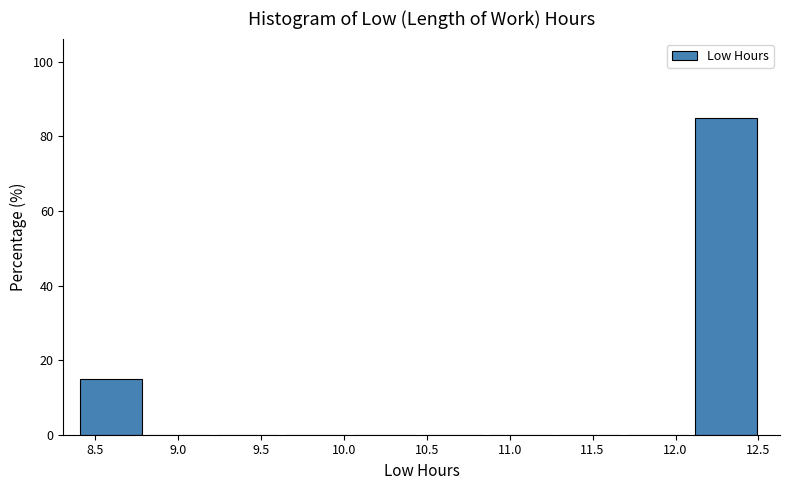

Reading left to right, list every bar in this chart as the range it spans on the x-axis followed by its height. Neither the bar edges nor the heights are printed on the chart, so give them approximately, as read against the axes.

8.40 to 8.80: 16
8.80 to 9.25: 0
9.25 to 9.65: 0
9.65 to 10.05: 0
10.05 to 10.45: 0
10.45 to 10.90: 0
10.90 to 11.30: 0
11.30 to 11.70: 0
11.70 to 12.10: 0
12.10 to 12.55: 86